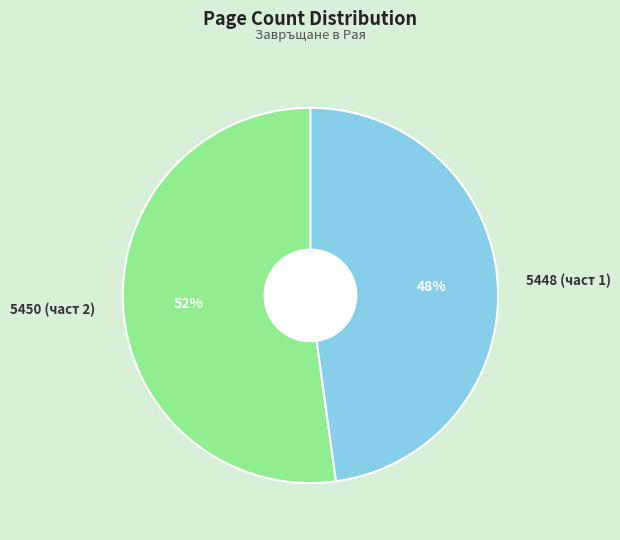

To the nearest percent, what portion does 5448 (част 1) represent?

48%